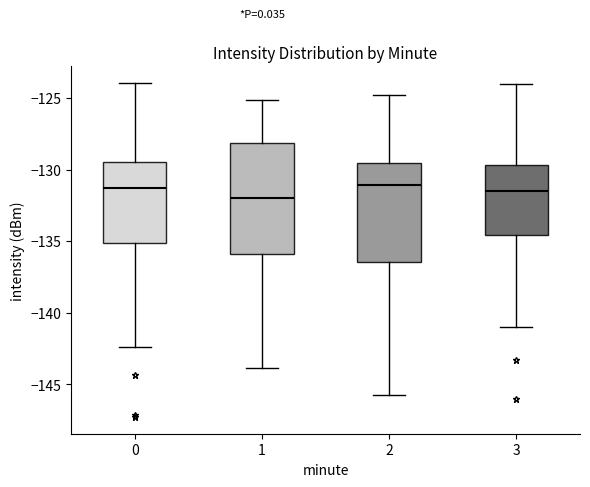

Reading left to right, transcribe this box plot: for each box, give where its median line is, the range the box spans, and where its two whiskers end, as read against the y-axis. The values are not printed on the chart, so give them approximately, as read against the axis.

0: median -131.5, box -135.0 to -129.5, whiskers -142.5 to -124.0
1: median -132.0, box -136.0 to -128.0, whiskers -144.0 to -125.0
2: median -131.0, box -136.5 to -129.5, whiskers -146.0 to -125.0
3: median -131.5, box -134.5 to -129.5, whiskers -141.0 to -124.0